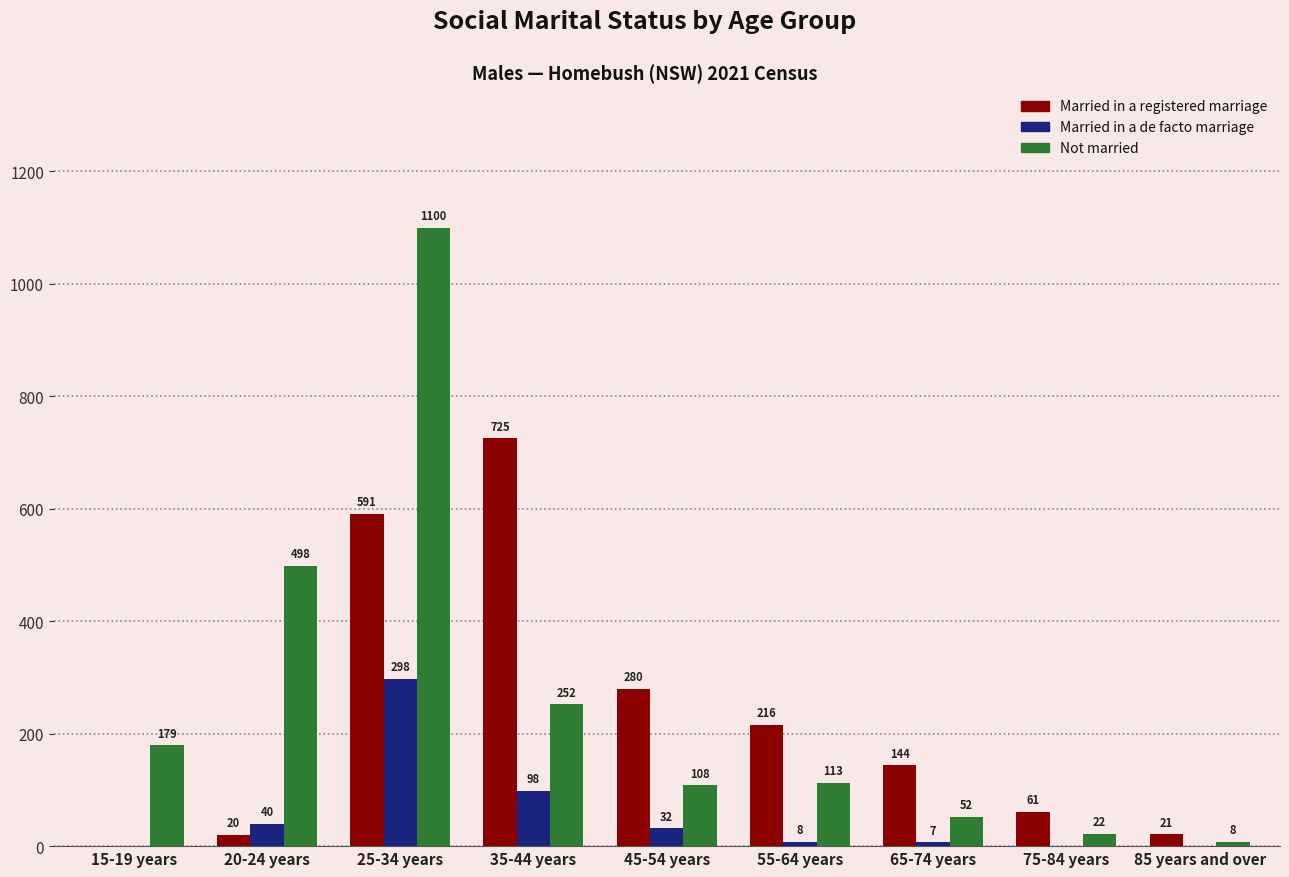

What is the sum of all Married in a de facto marriage values?

483